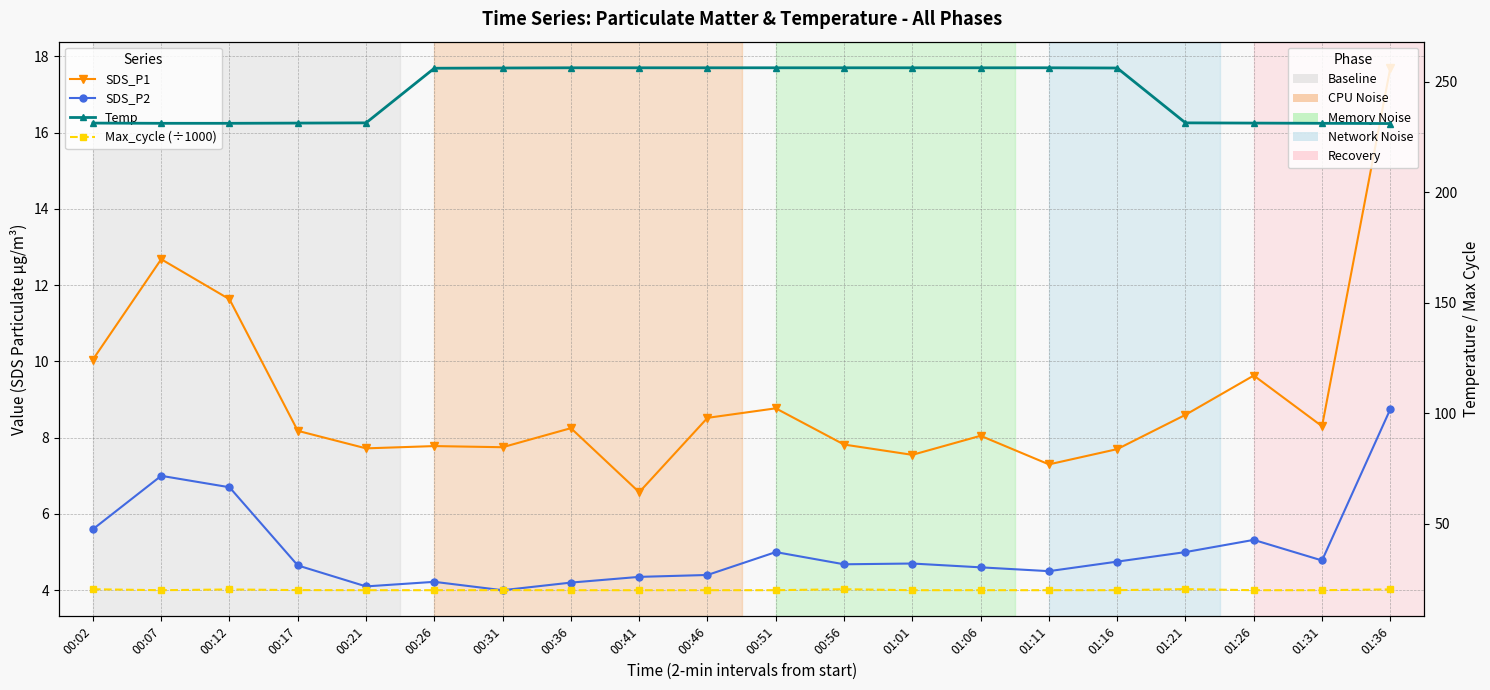

True or false: SDS_P2 and Temp intersect in this chart.

False